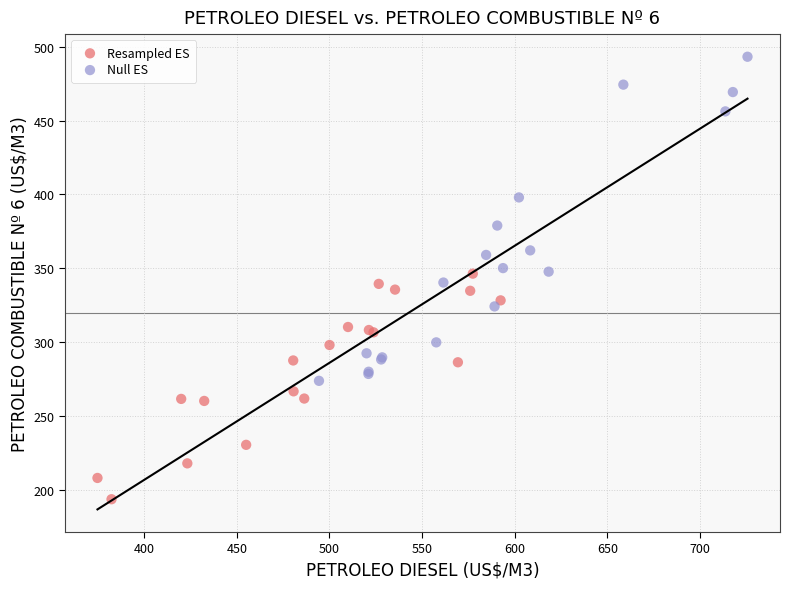

Which series reaches the minimum Y coordinate?

Resampled ES